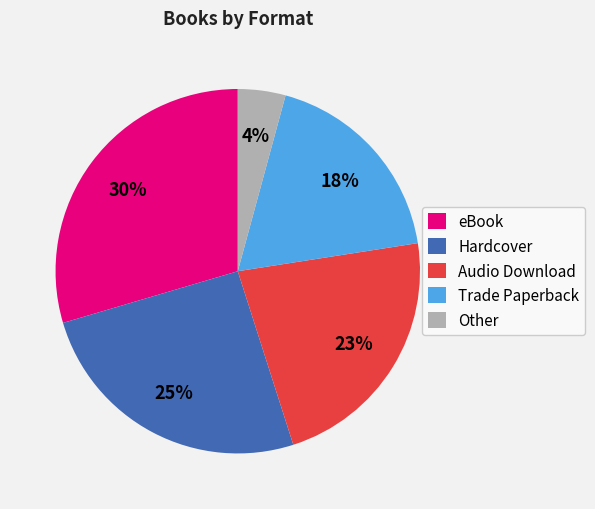

Count the number of slices in the pie.

5